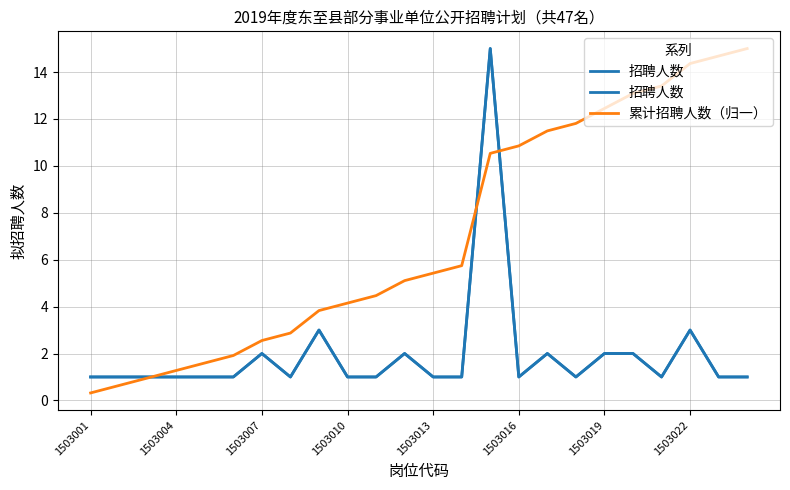

What is the difference between the highest and lowest values at 1503001?

0.7